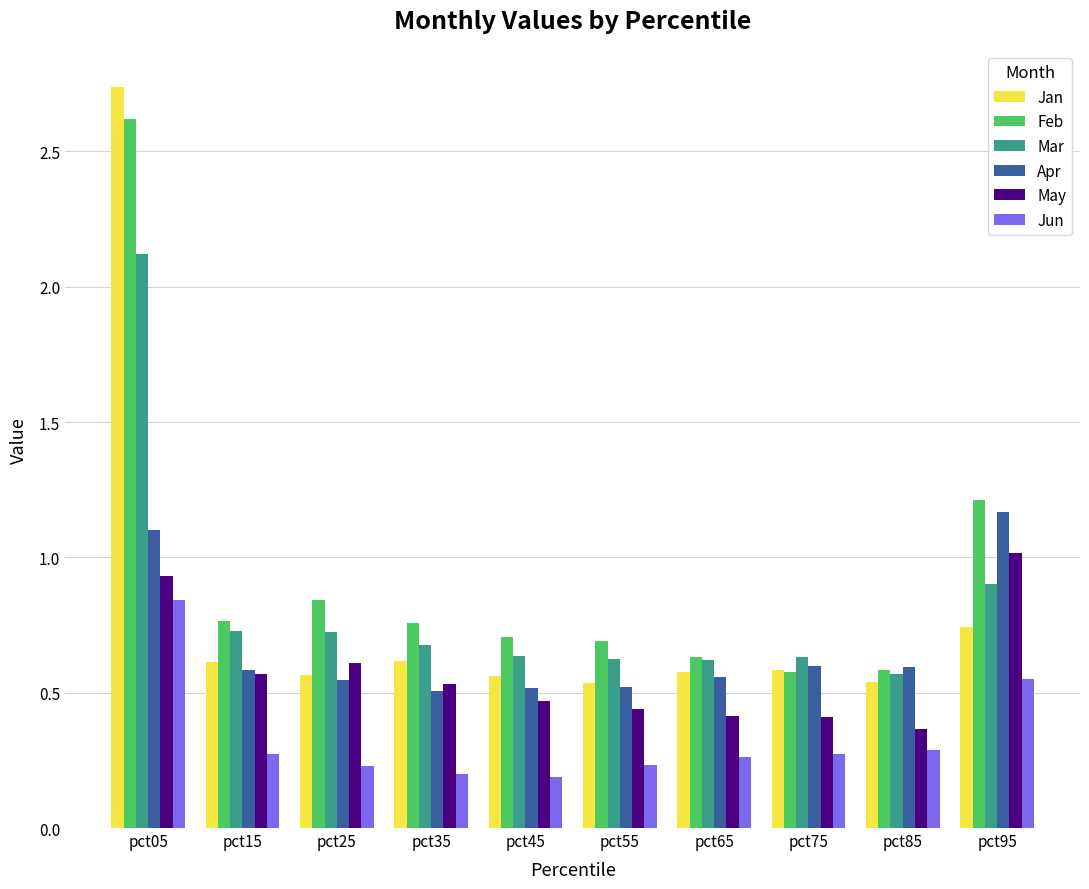

What is the sum of all Jan values?

8.1